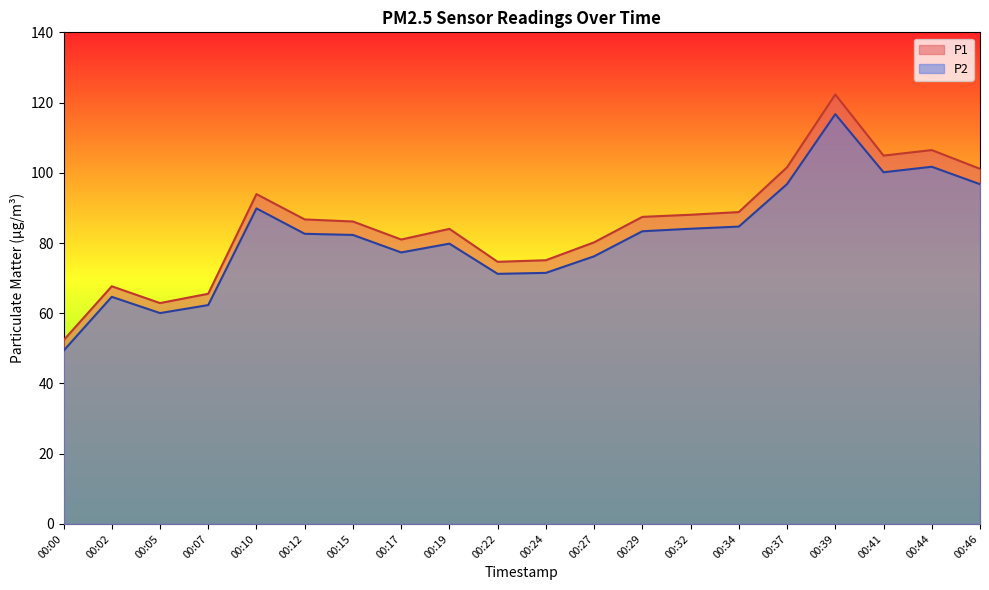

At which category is the sum across all series the highest?

00:39